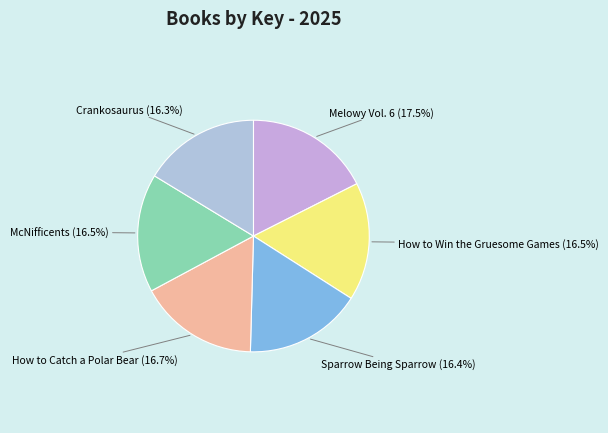

True or false: Sparrow Being Sparrow accounts for 24% of the total.

False